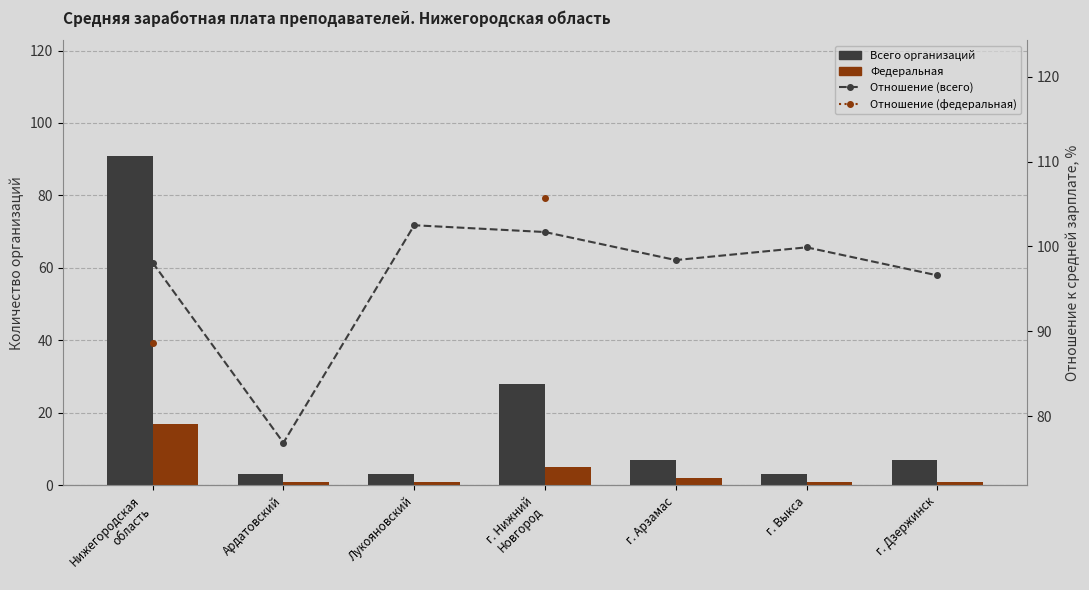

At which label does Федеральная reach its minimum?

Ардатовский